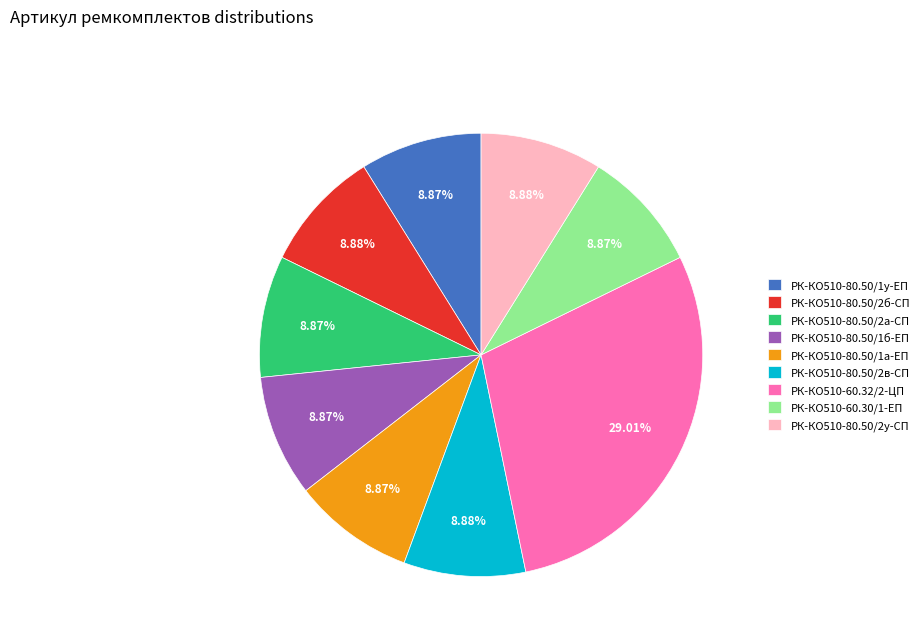

Is it true that РК-КО510-80.50/1у-ЕП is 1% of the pie?

False